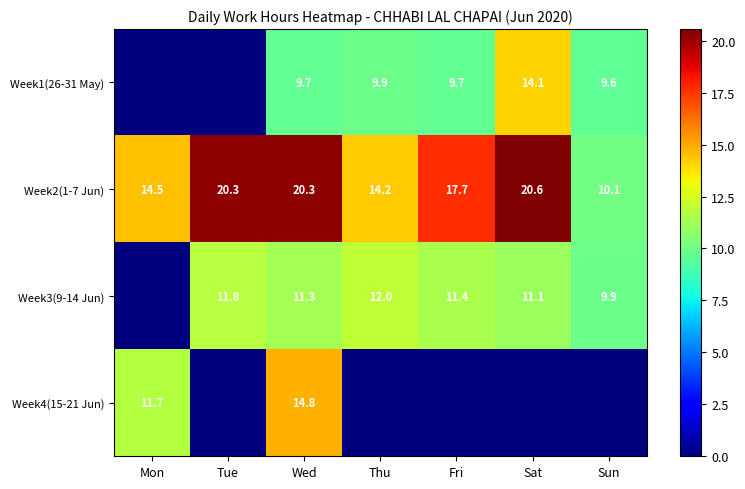

Is the value of Week1(26-31 May) at Sun greater than the value of Week2(1-7 Jun) at Mon?

No